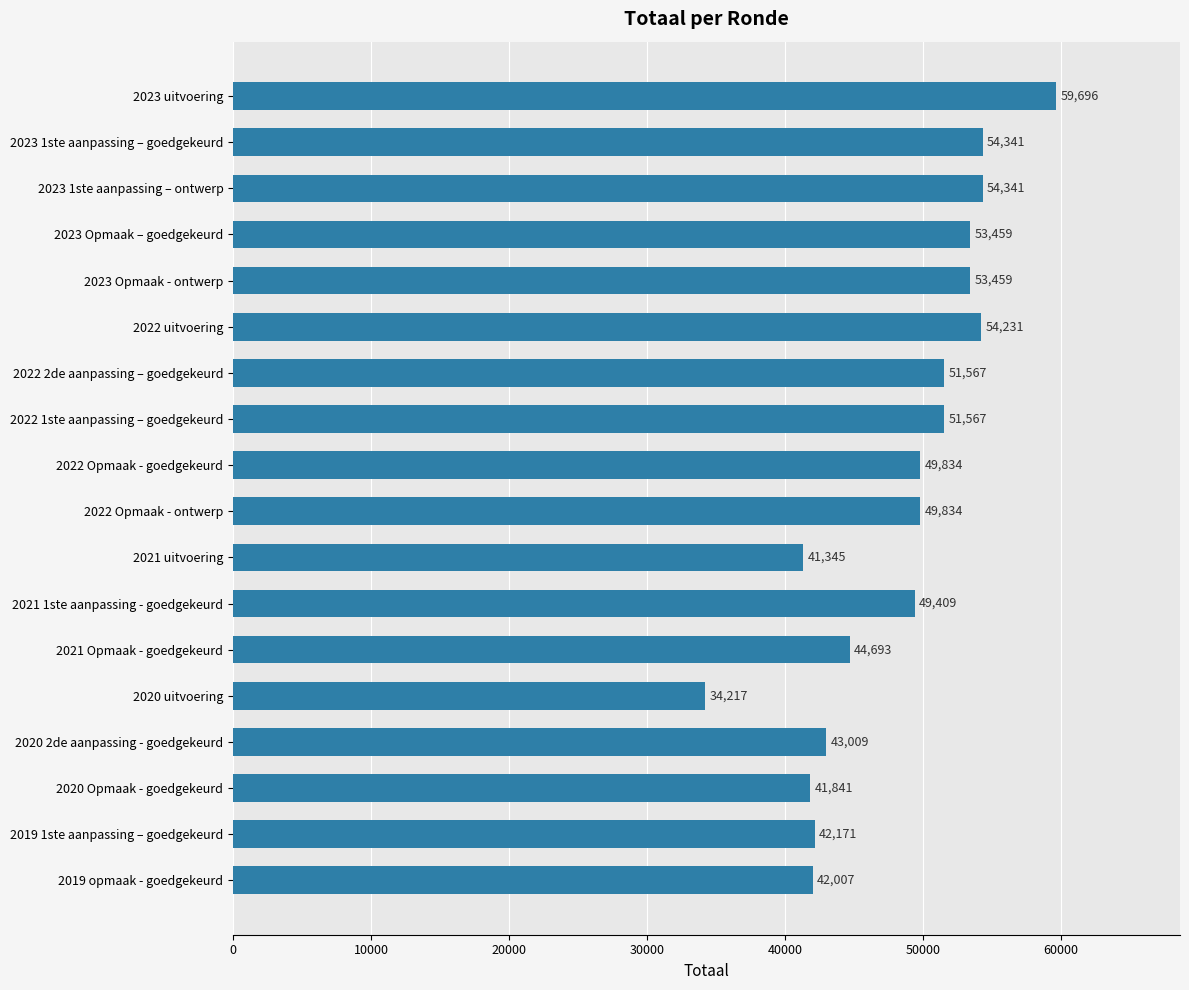

What is the change in value from 2022 uitvoering to 2020 uitvoering?

-20014